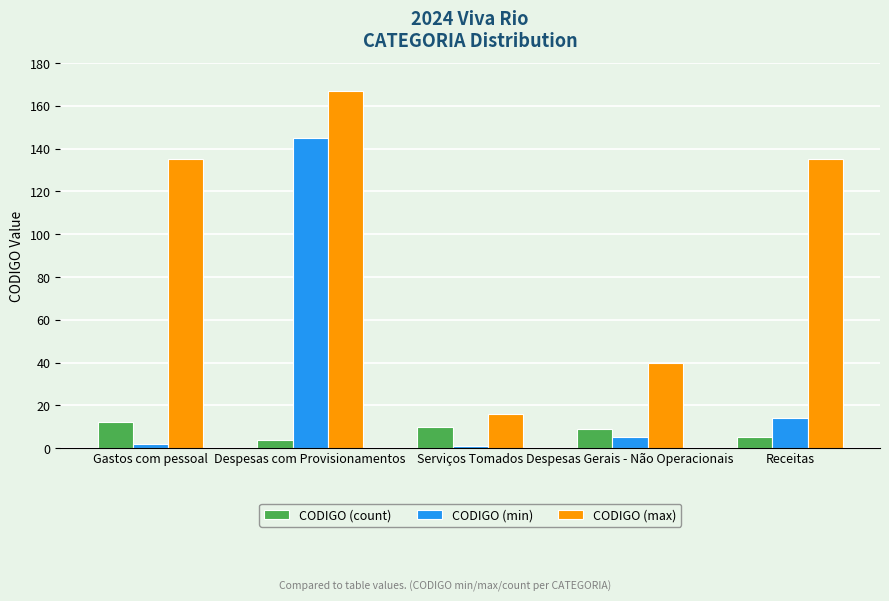

Which series has the largest total across all categories?

CODIGO (max)